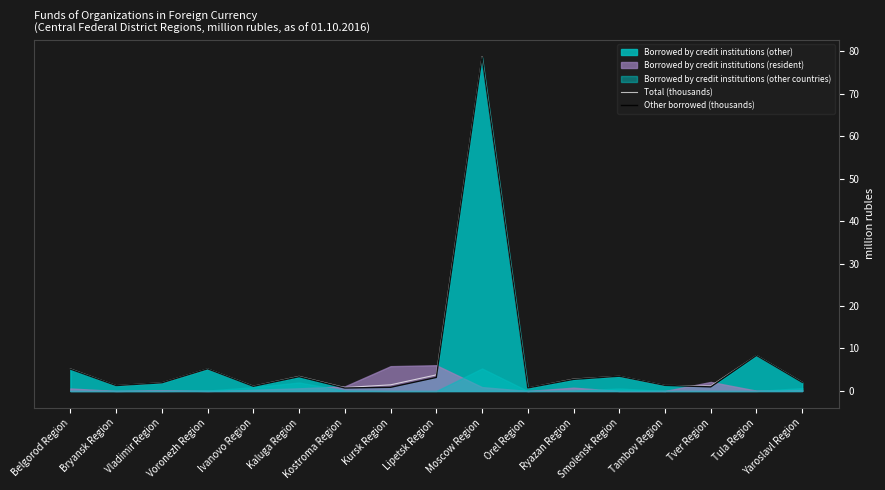

True or false: Other borrowed (thousands) and Total (thousands) cross at least once.

False